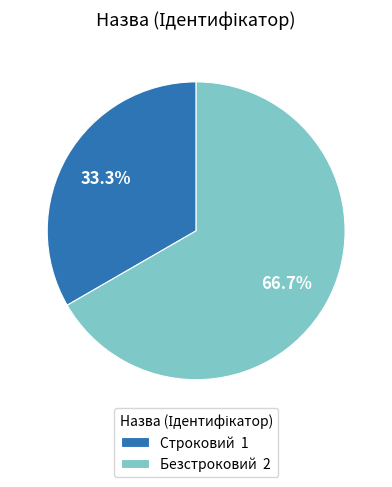

How much of the chart is everything except Безстроковий?

33.3%